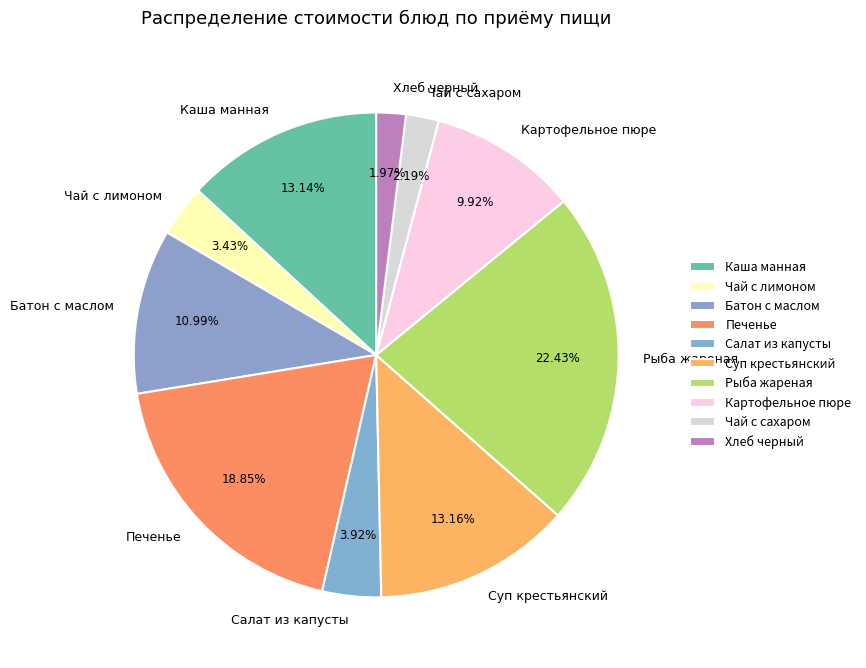

What is the largest slice in the pie chart?

Рыба жареная